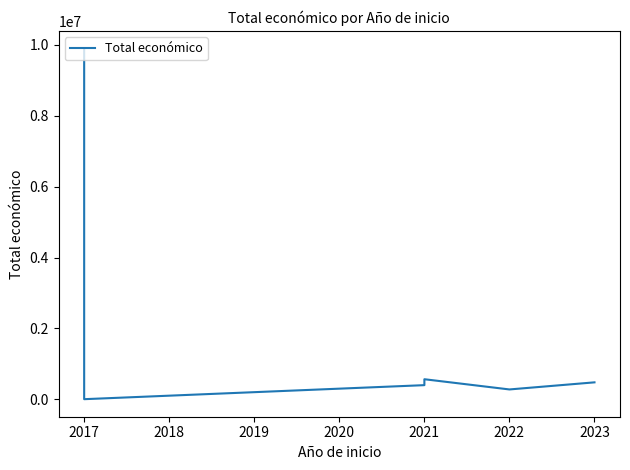

What is the sum of the values at 2017 and 2022?

10179903